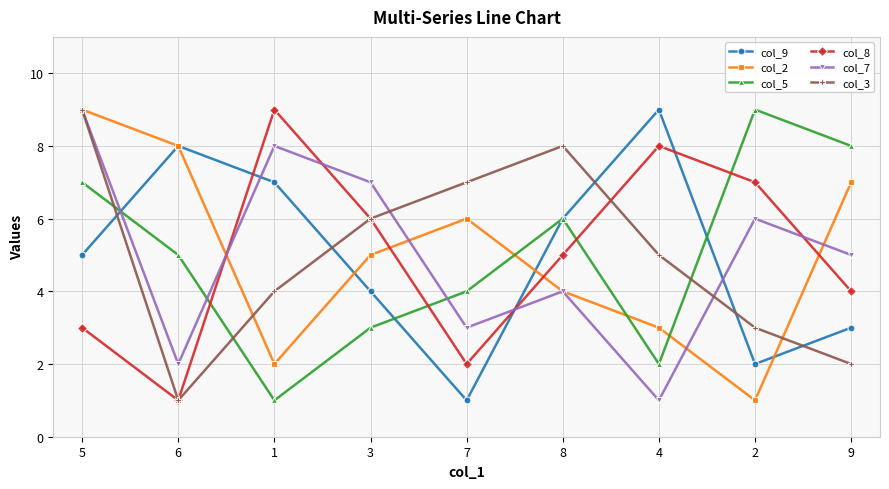

How many data points in col_2 are less than 5?

4